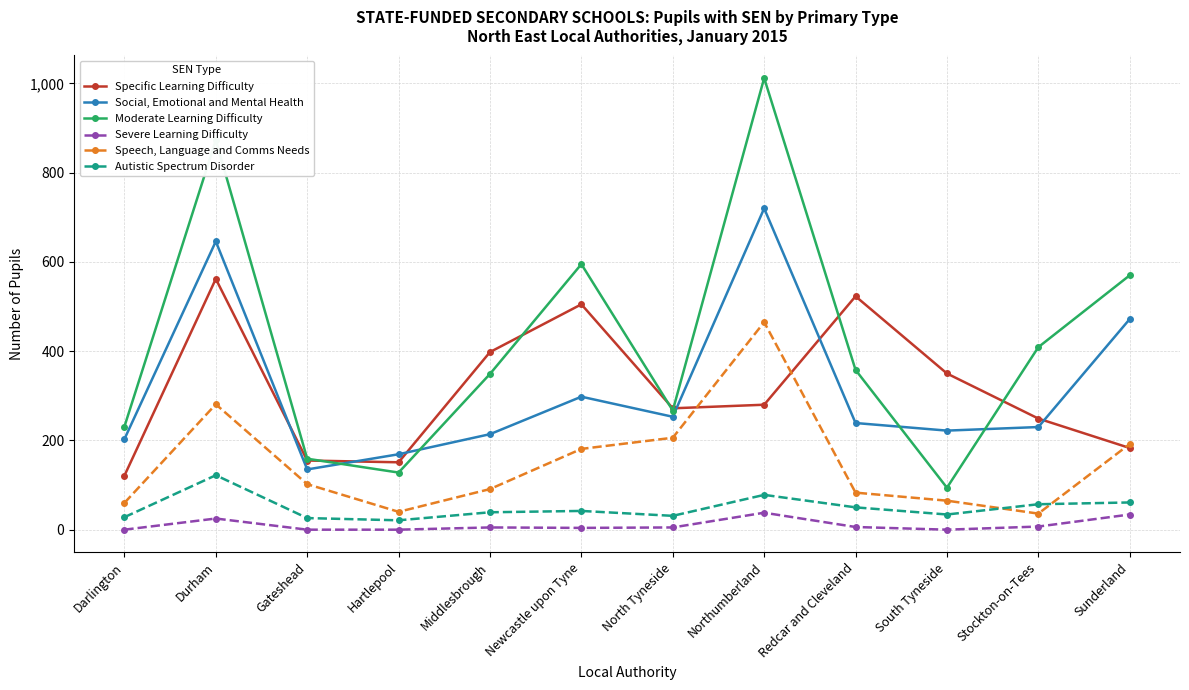

What is the approximate value of Moderate Learning Difficulty at Darlington?

231